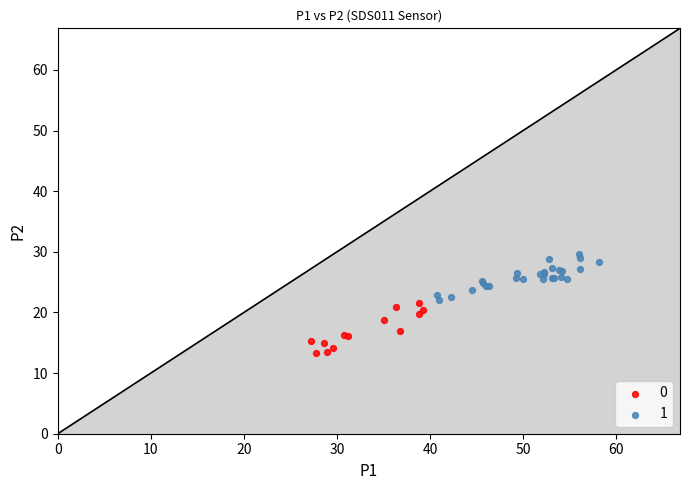

Which series reaches the minimum Y coordinate?

0